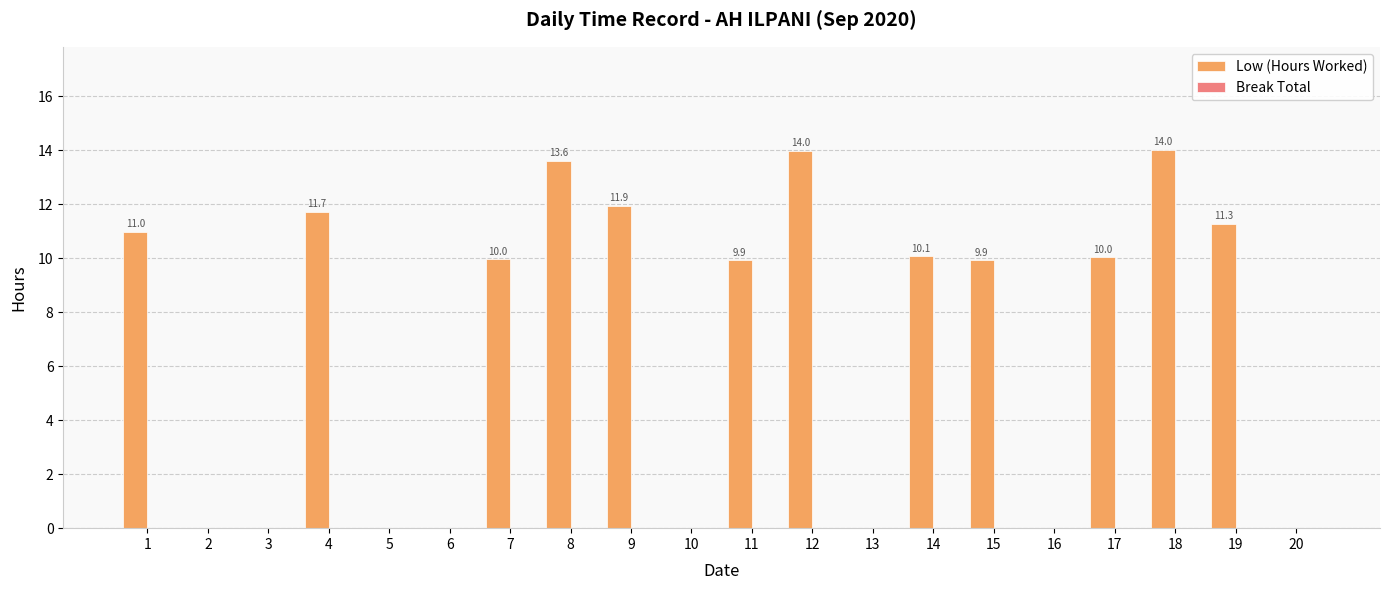

Are the bars grouped side by side (vs. stacked)?

No